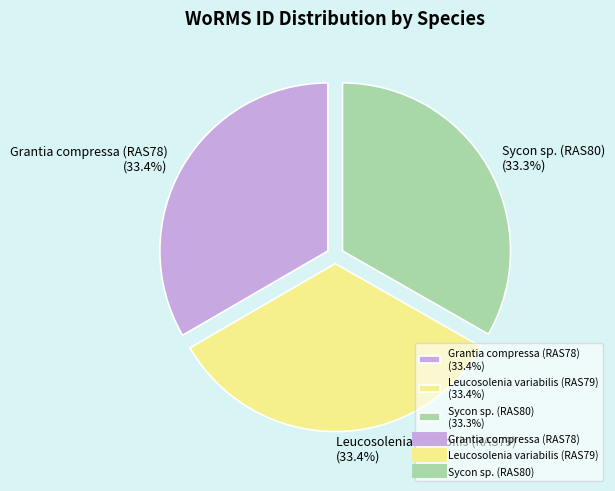

Is it true that Sycon sp. (RAS80) is 33% of the pie?

True